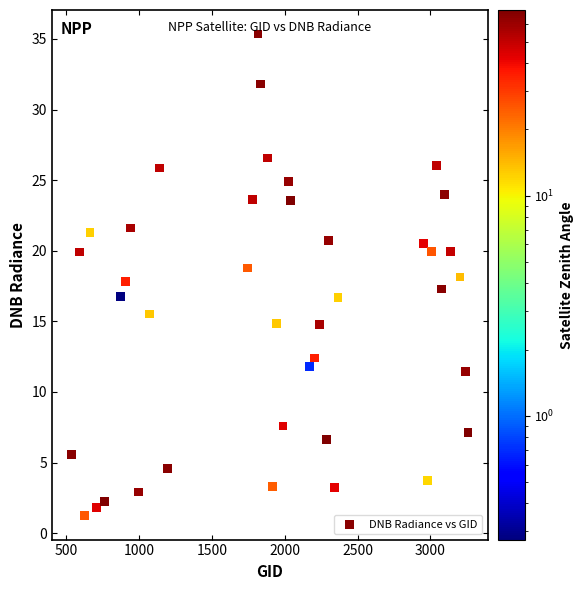

What is the range of X values (max minus min)?

2718.0